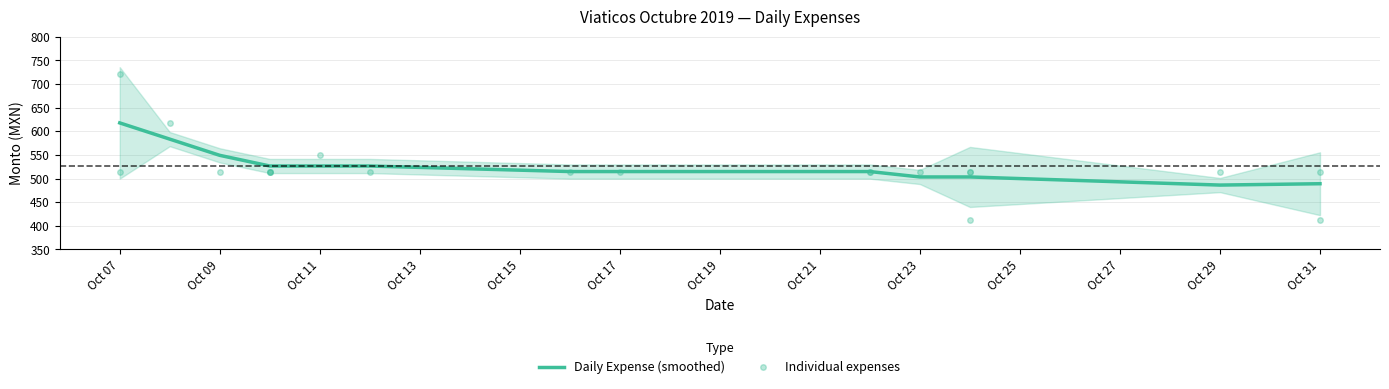

What is the average value?

521.7